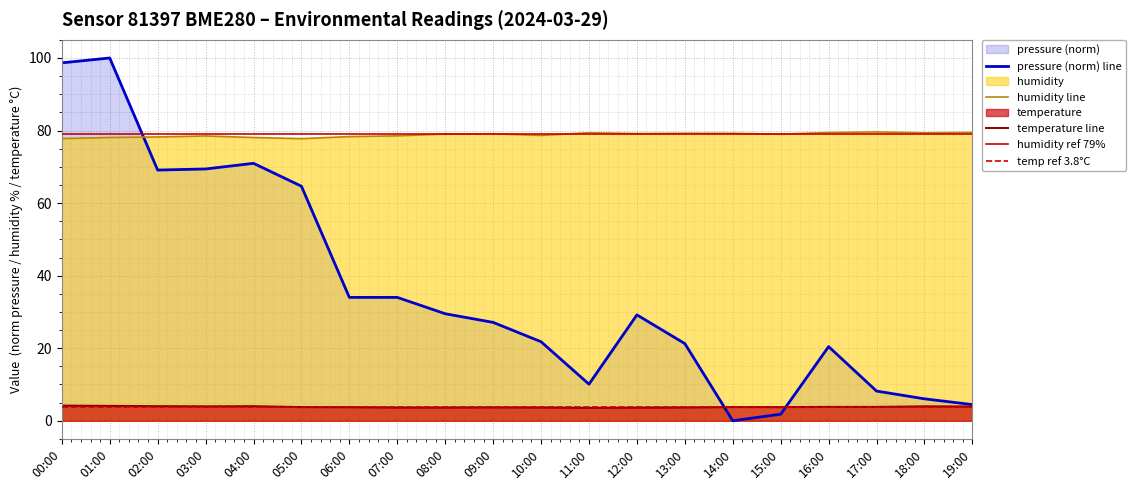

Which series ends up on top after the final intersection of pressure and humidity?

humidity